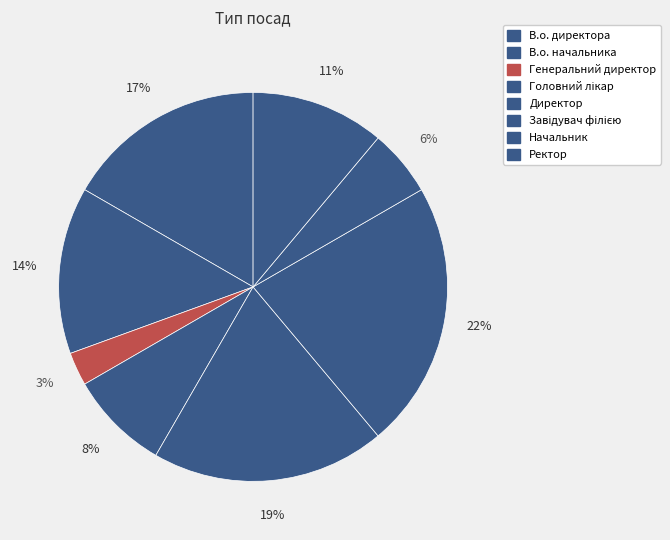

Rank the categories by value from highest to lowest.

Завідувач філією, Директор, В.о. директора, В.о. начальника, Ректор, Головний лікар, Начальник, Генеральний директор